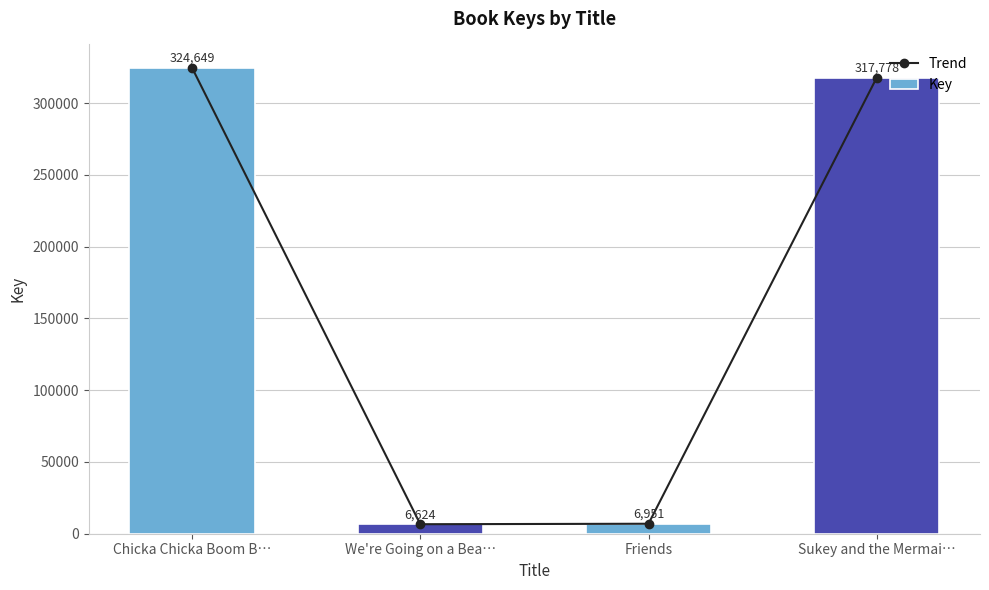

What is the total value across all series at Chicka Chicka Boom B…?

649298